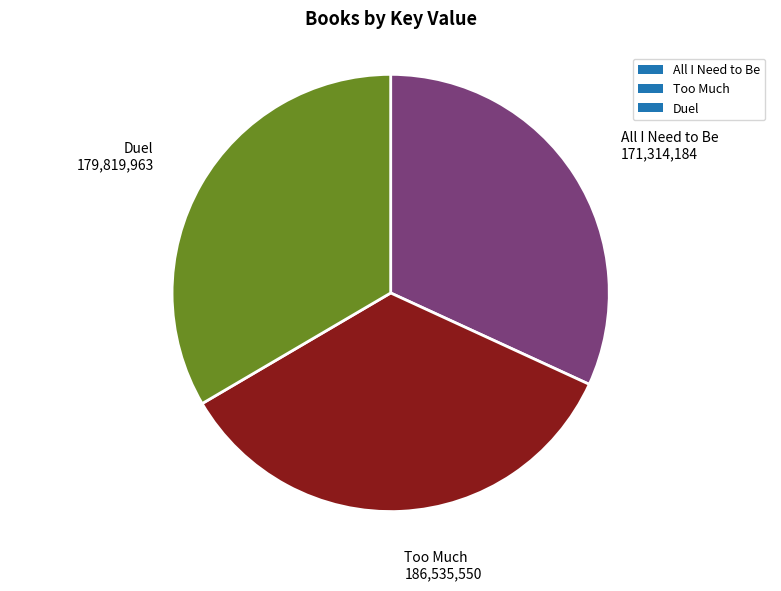

What is the ratio of the value at Too Much to the value at Duel?

1.0